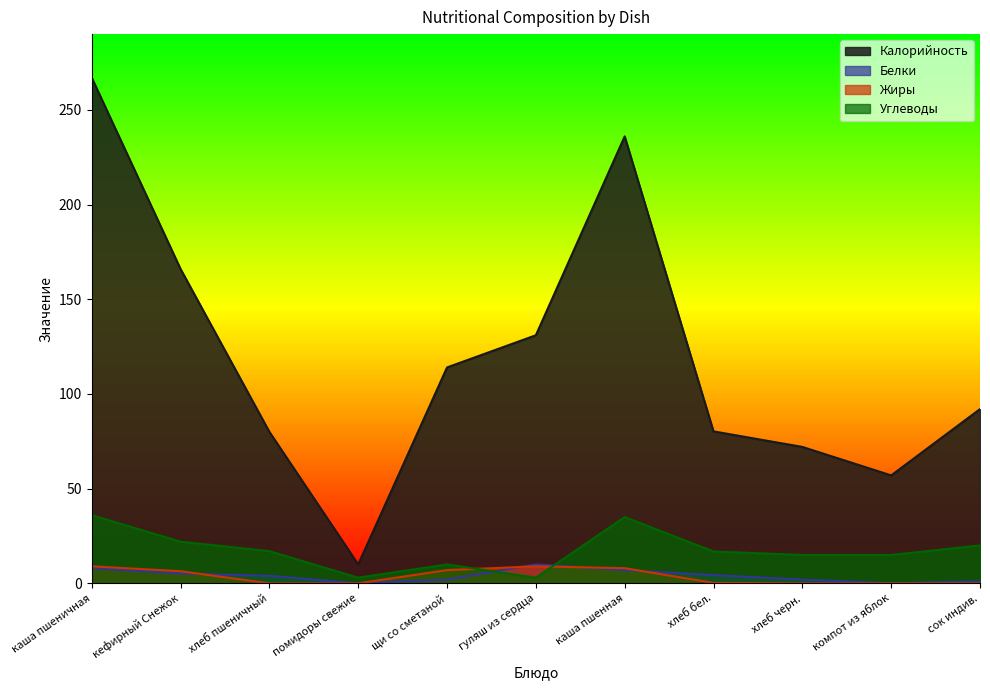

What position from the right is хлеб черн.?

3